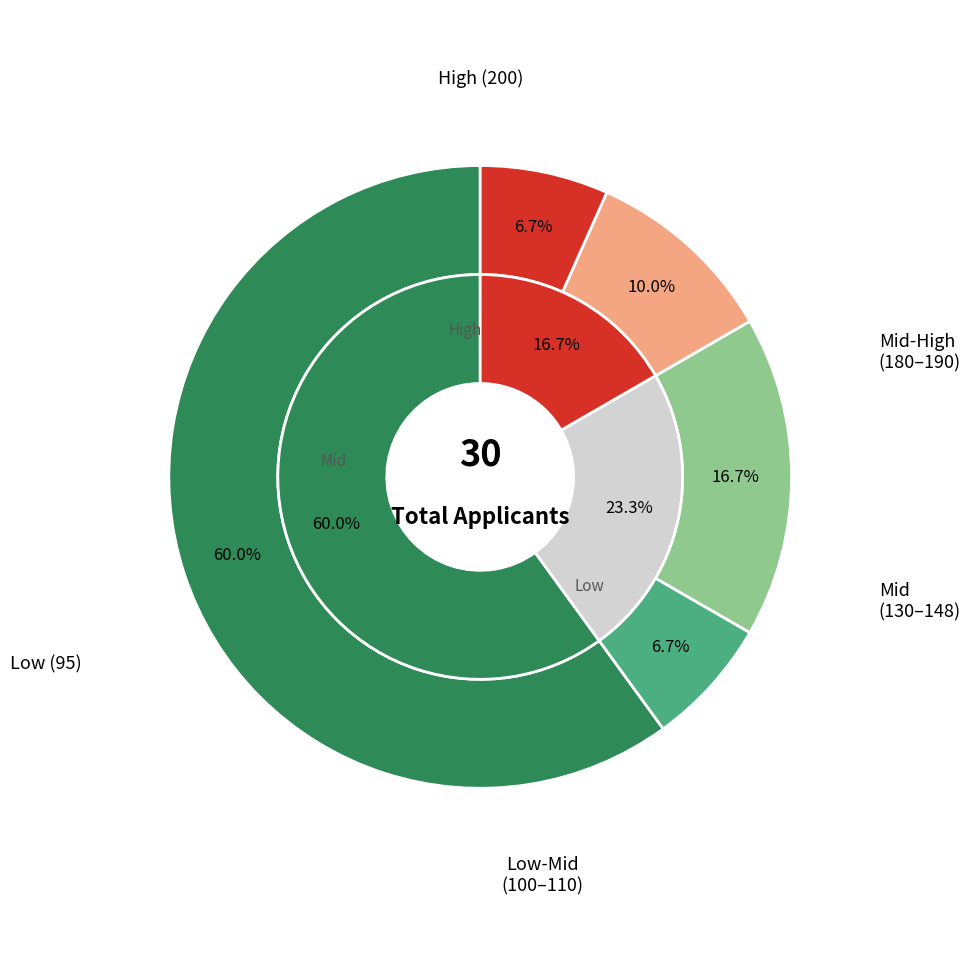

To the nearest percent, what percentage of the pie is 180?

3%